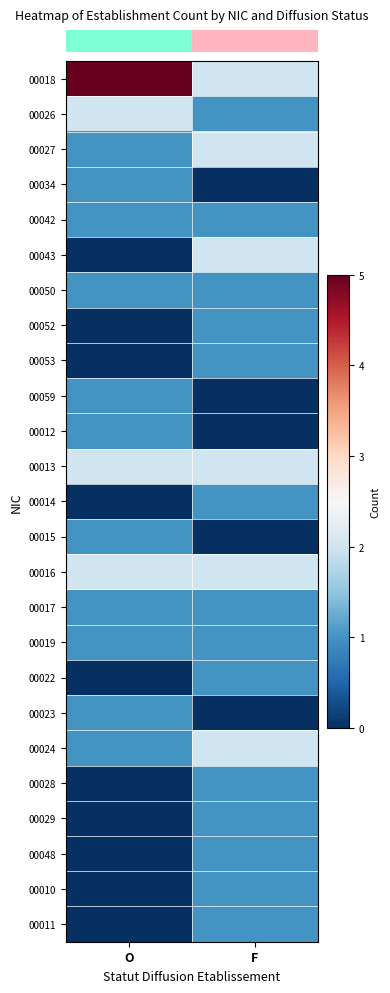

What is the difference between the highest and lowest values at F?

2